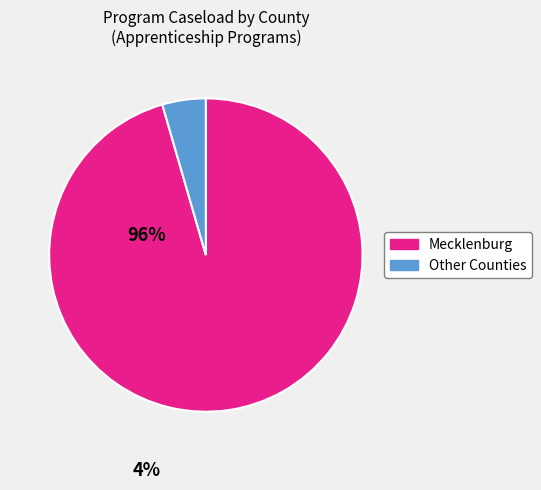

Is there any slice that represents more than half of the pie?

Yes